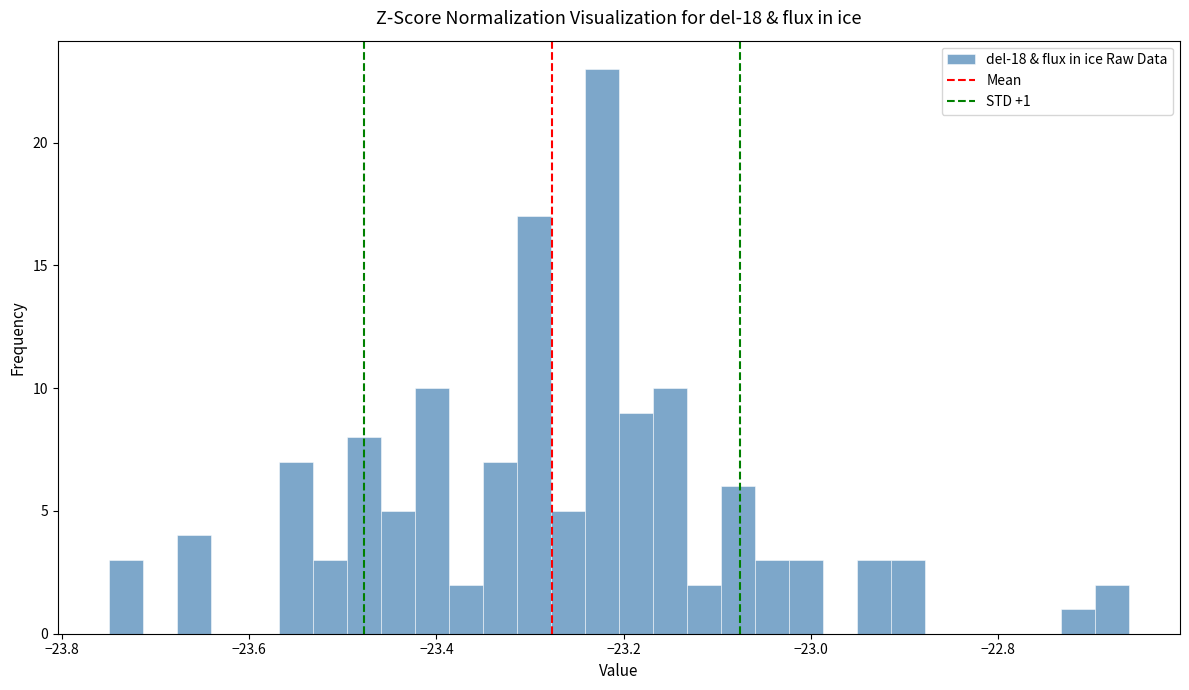

Read against the x-axis, roughly where is the centre of the tallest bar?

-23.22